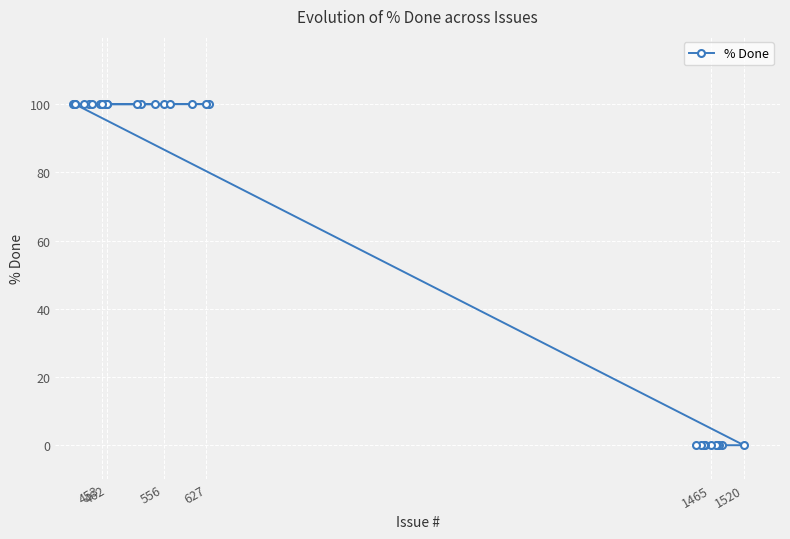

How many values are above zero?

20